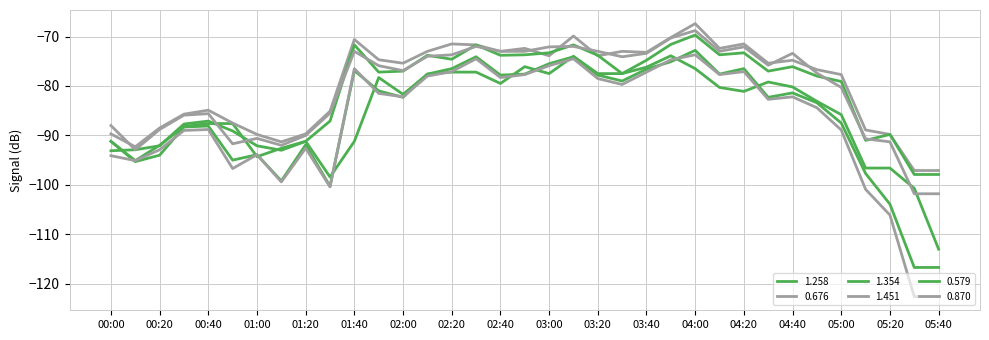

Does the chart display data point markers on the line(s)?

No